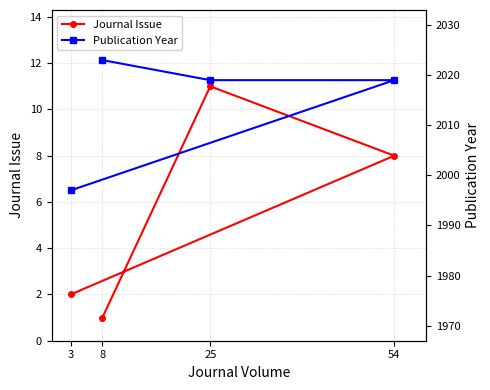

Does the chart display data point markers on the line(s)?

Yes